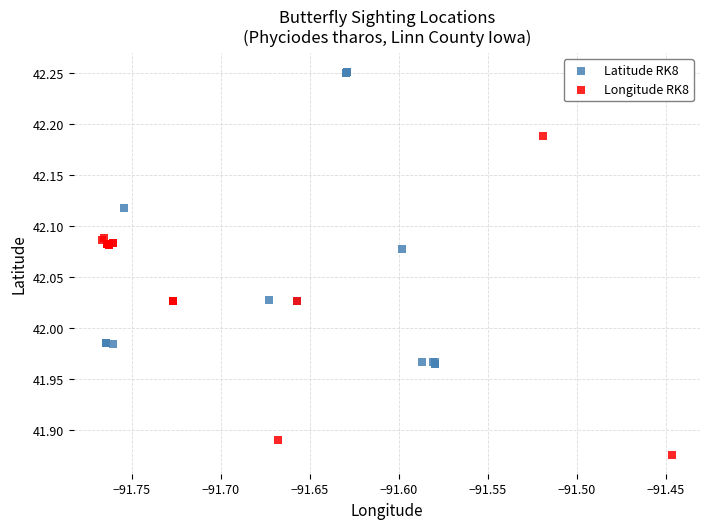

Which series contains the lowest Y value?

Longitude RK8